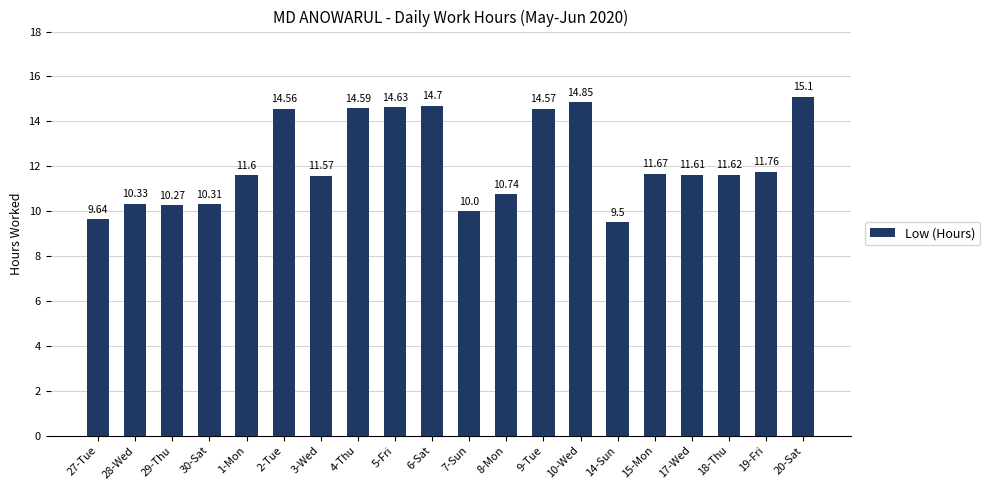

The value at 15-Mon is 17.9. True or false?

False